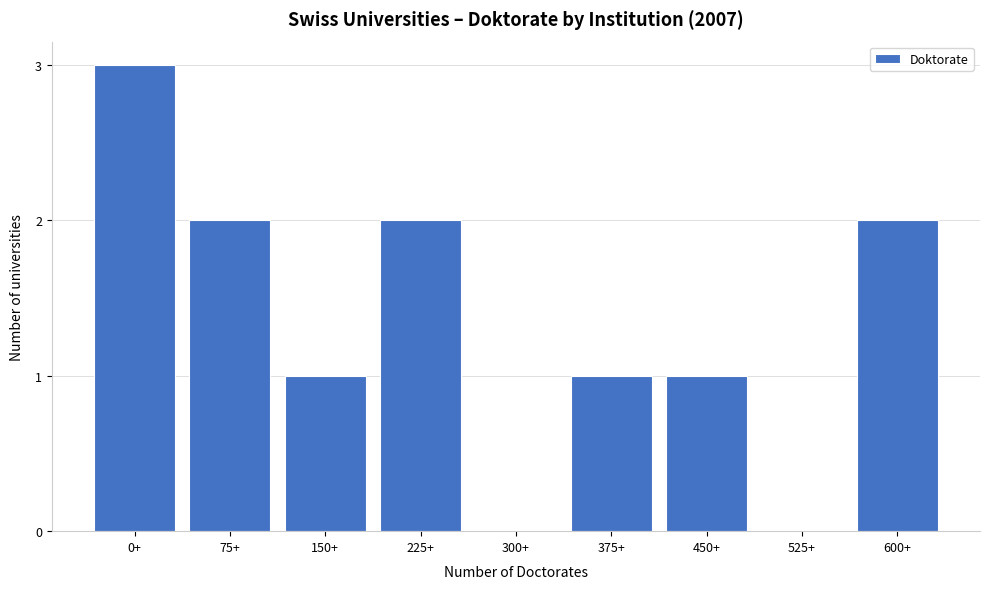

Reading left to right, list all the values displayed in this chart.

0+=3	75+=2	150+=1	225+=2	300+=0	375+=1	450+=1	525+=0	600+=2